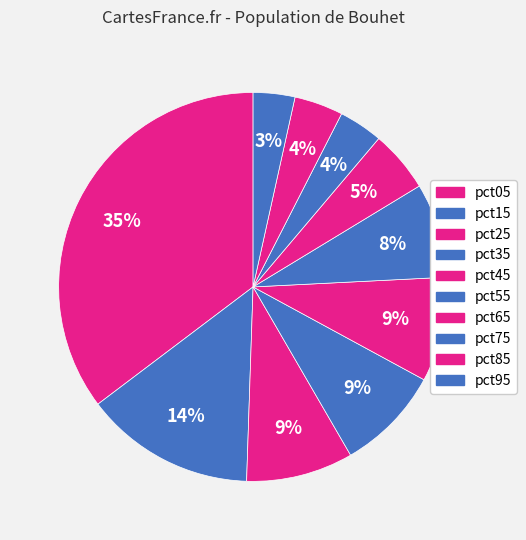

Does any single category account for the majority?

No